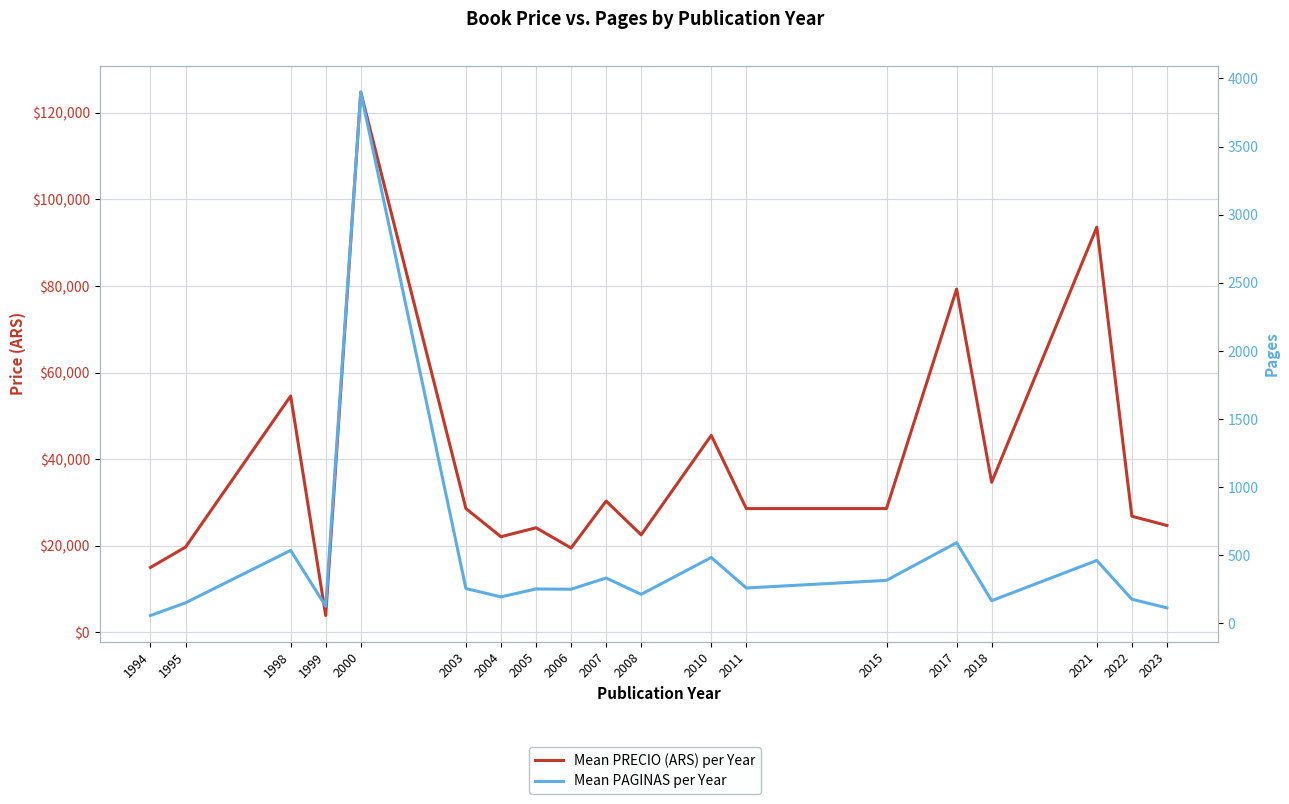

What is the value of the Mean PAGINAS per Year point at the 14th from the left?

316.0